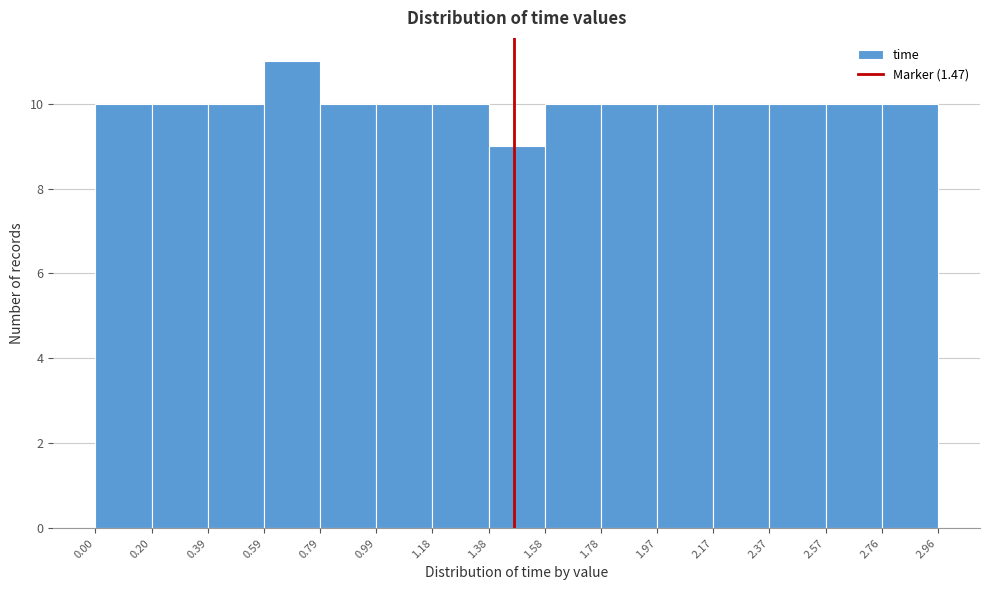

What is the height of the bar covering 1.78 to 1.97 on the x-axis? The values are not printed on the chart, so give them approximately, as read against the axis.

10